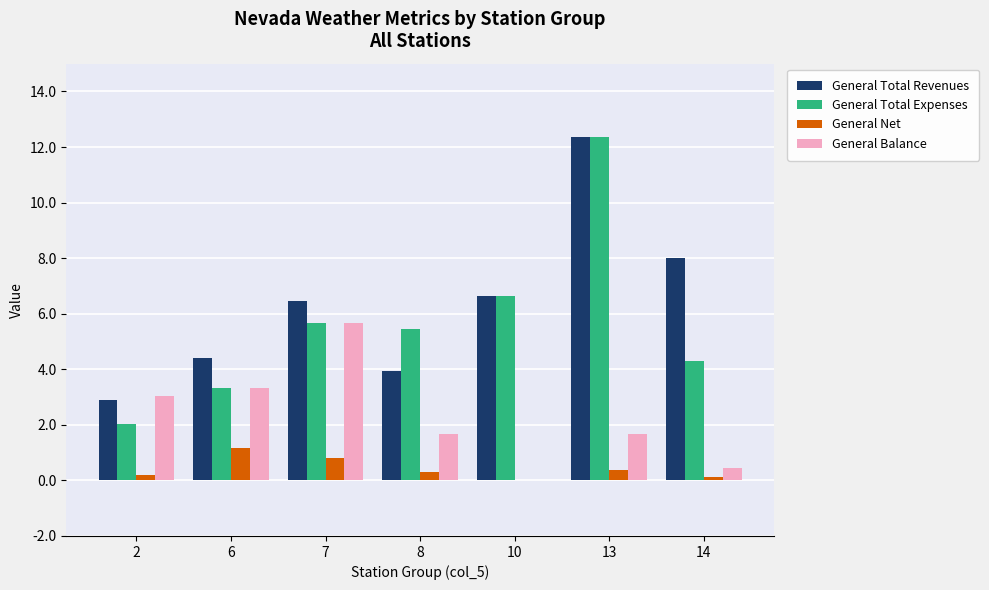

Which category has the highest value in the General Net series?

6